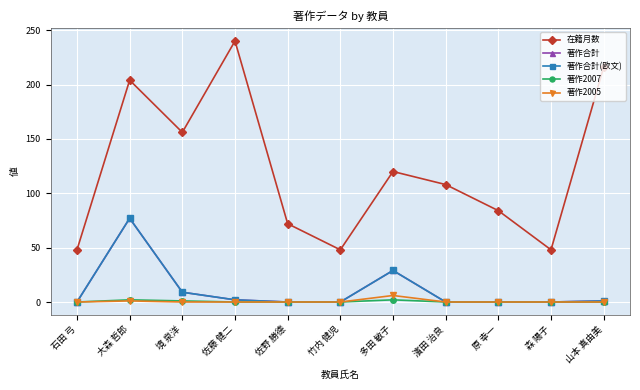

What is the label of the 9th point from the right?

境 泉洋